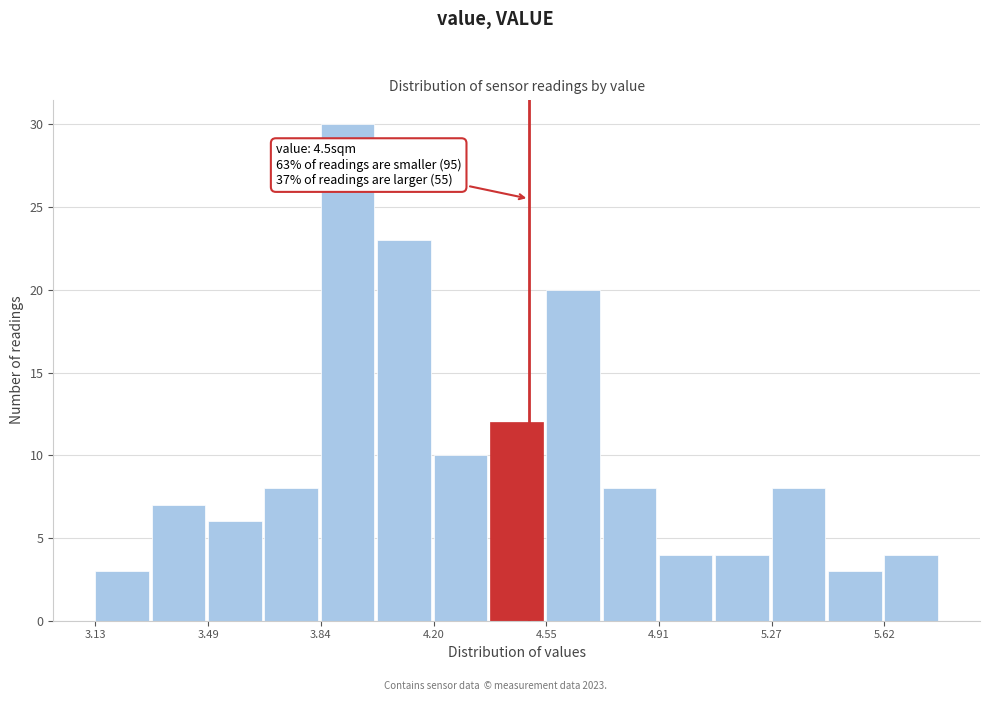

Around what value on the x-axis is the tallest bar? Give the approximate position of its centre, as read against the axis.

3.95